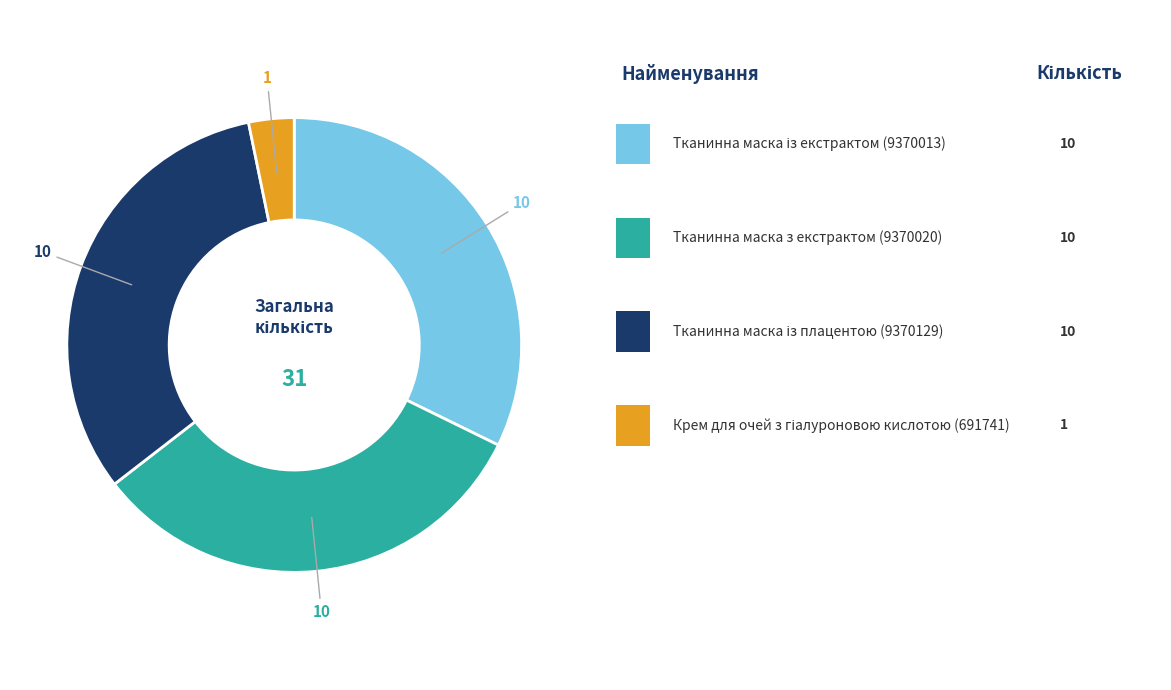

Is there any slice that represents more than half of the pie?

No